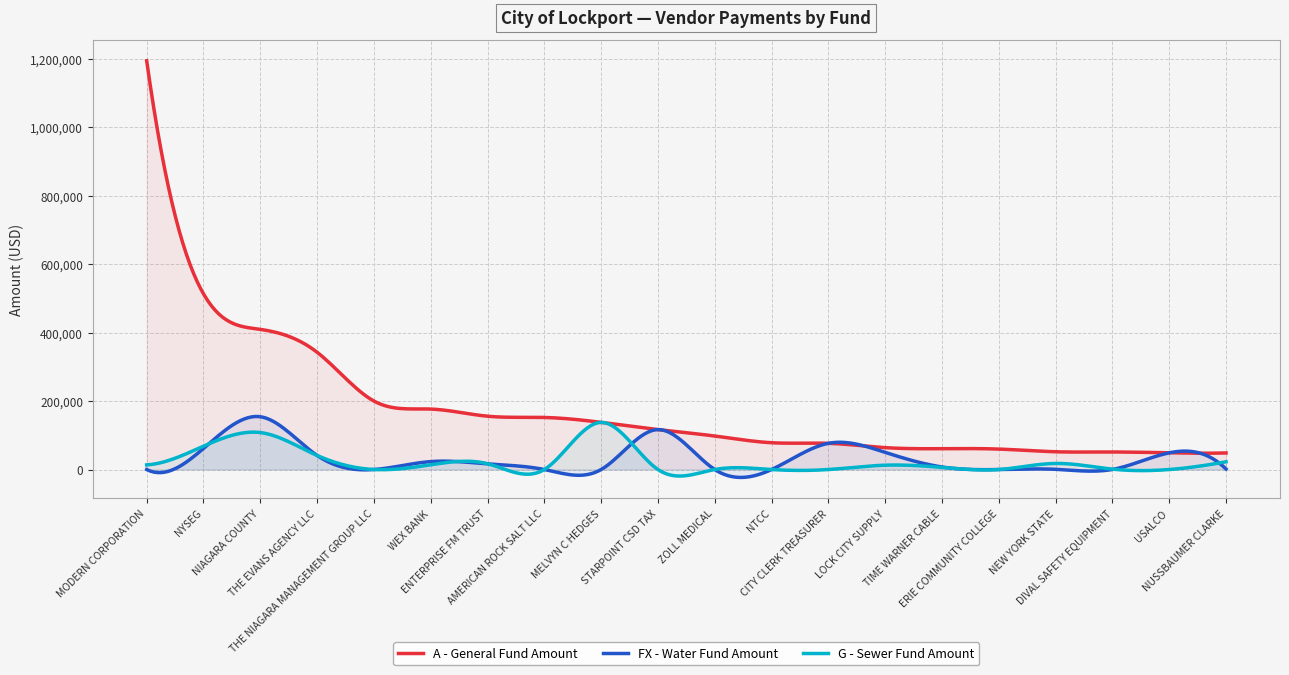

True or false: G - Sewer Fund Amount and A - General Fund Amount intersect in this chart.

False